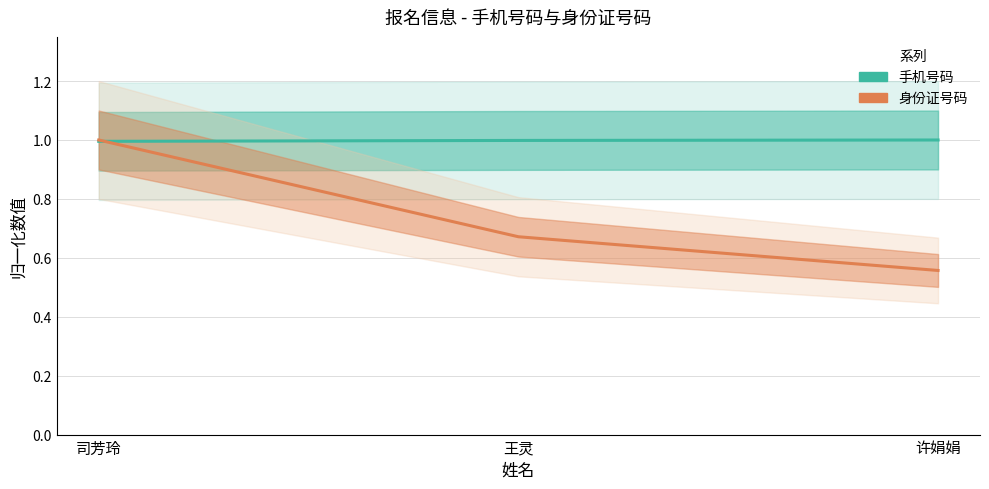

Is the value of 身份证号码 at 王灵 greater than the value of 手机号码 at 许娟娟?

No